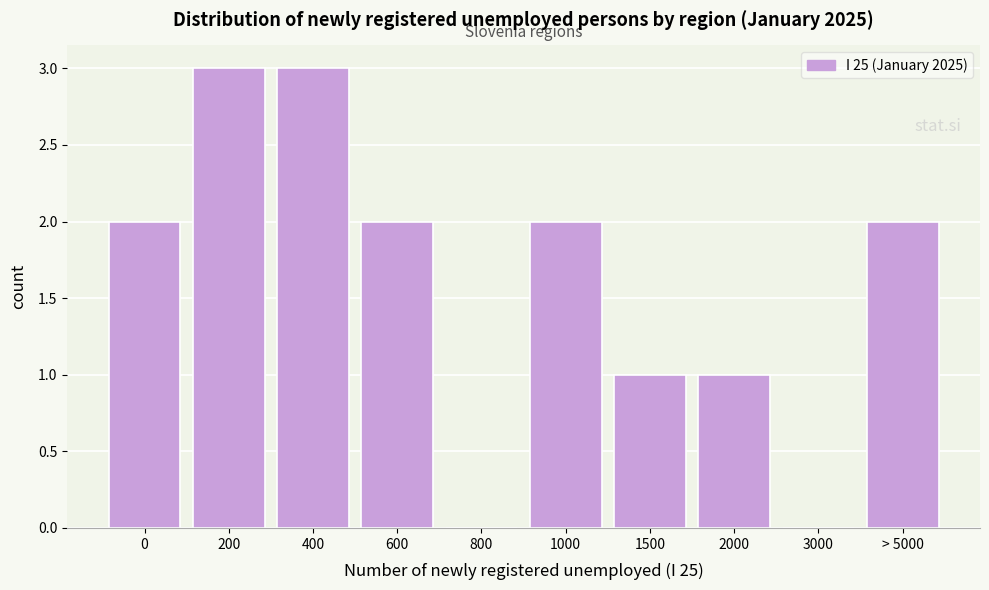

Reading left to right, what are all the values shown in this chart?

0=2	200=3	400=3	600=2	800=0	1000=2	1500=1	2000=1	3000=0	> 5000=2